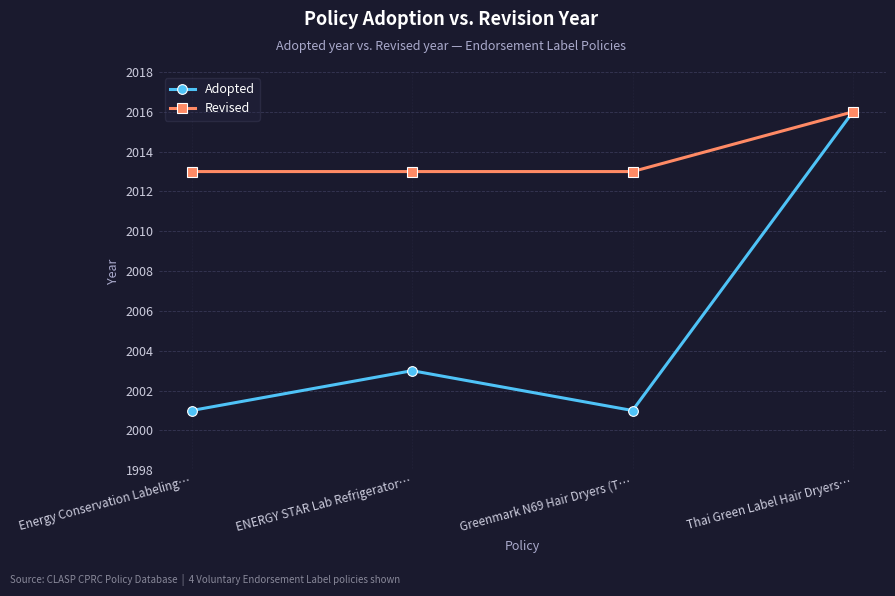

Which series has the largest range (max minus min)?

Adopted